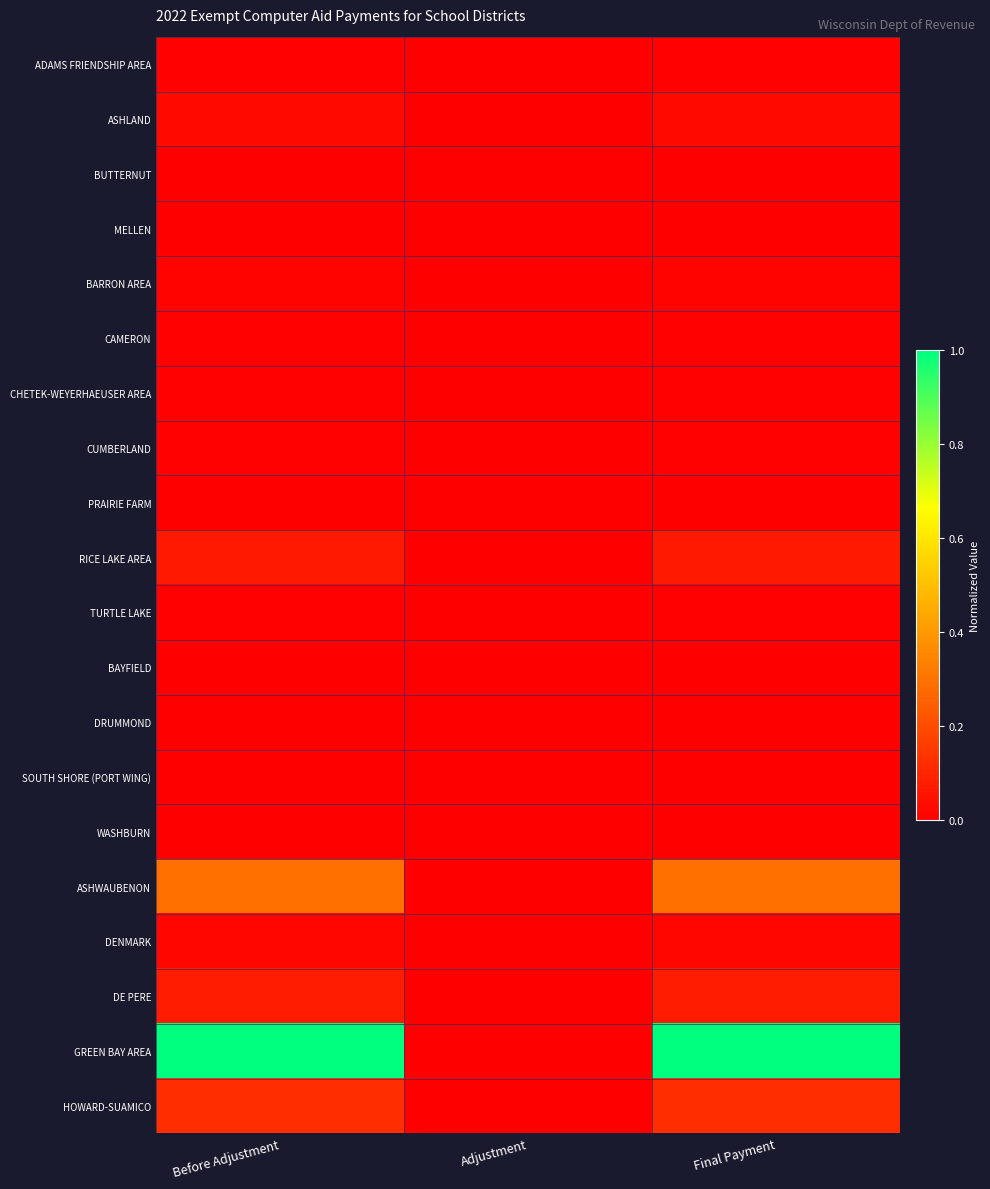

What is the greatest value displayed?

1.0